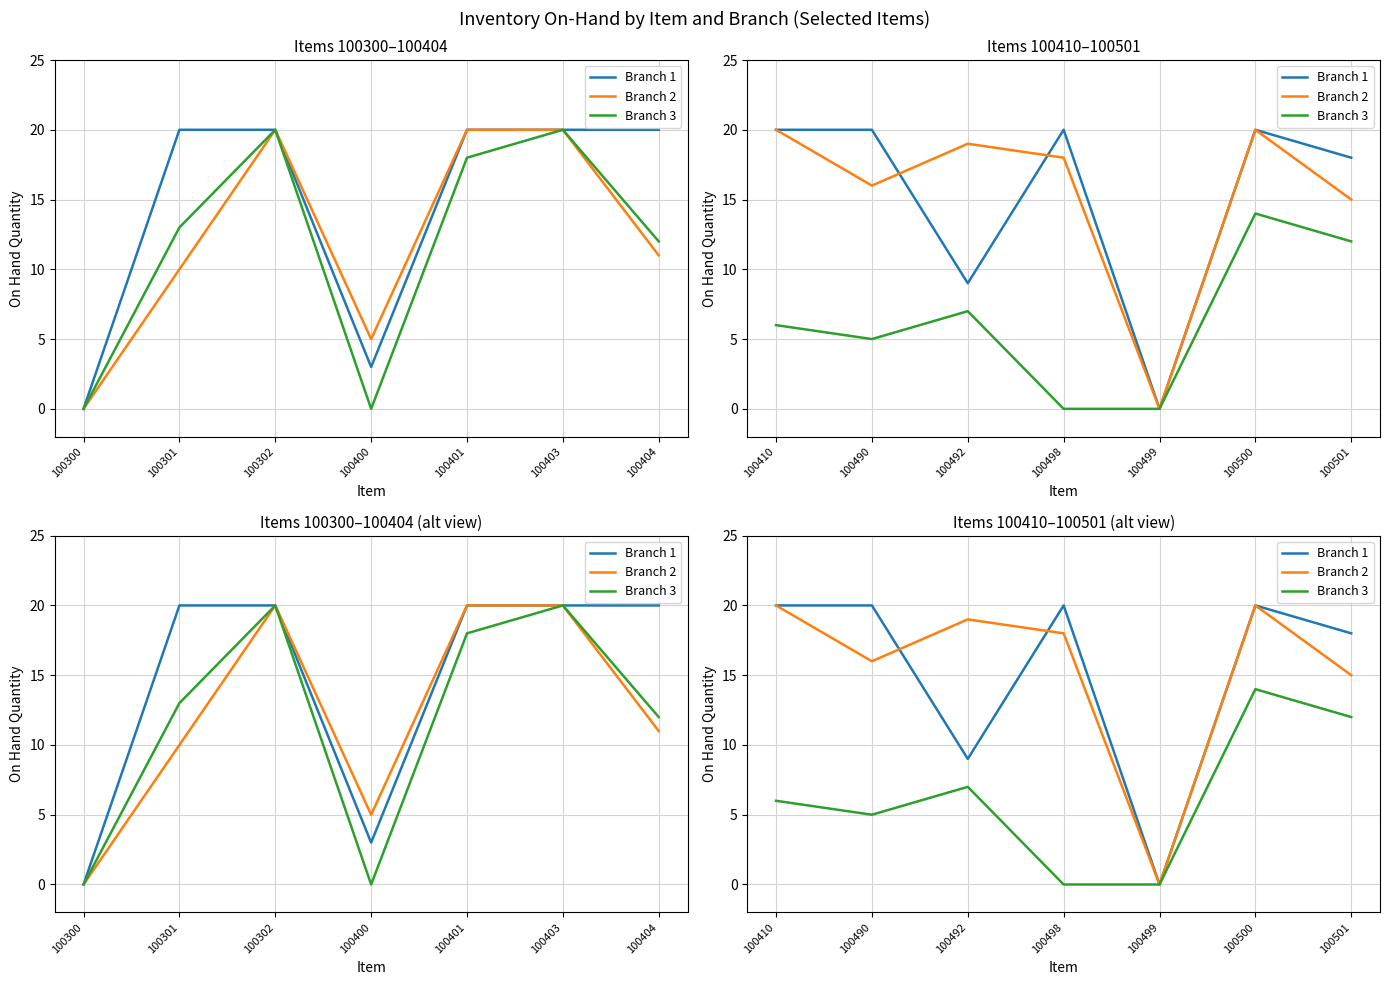

How many lines are shown in the chart?

3